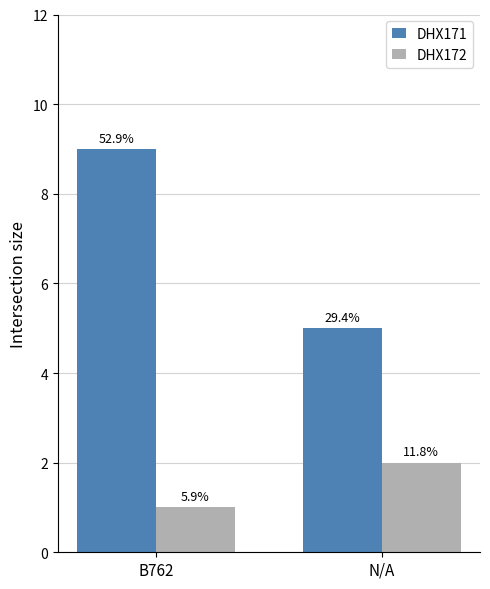

List the series in order of their peak value, highest first.

DHX171, DHX172